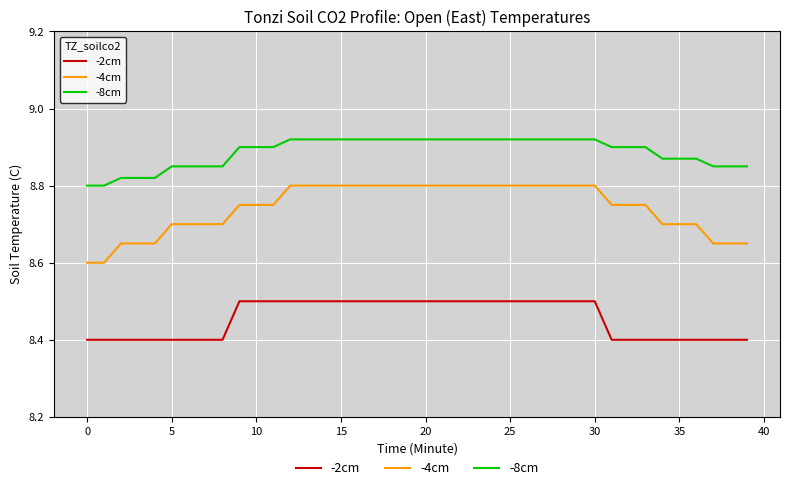

List the series in order of their overall mean, highest first.

-8cm, -4cm, -2cm